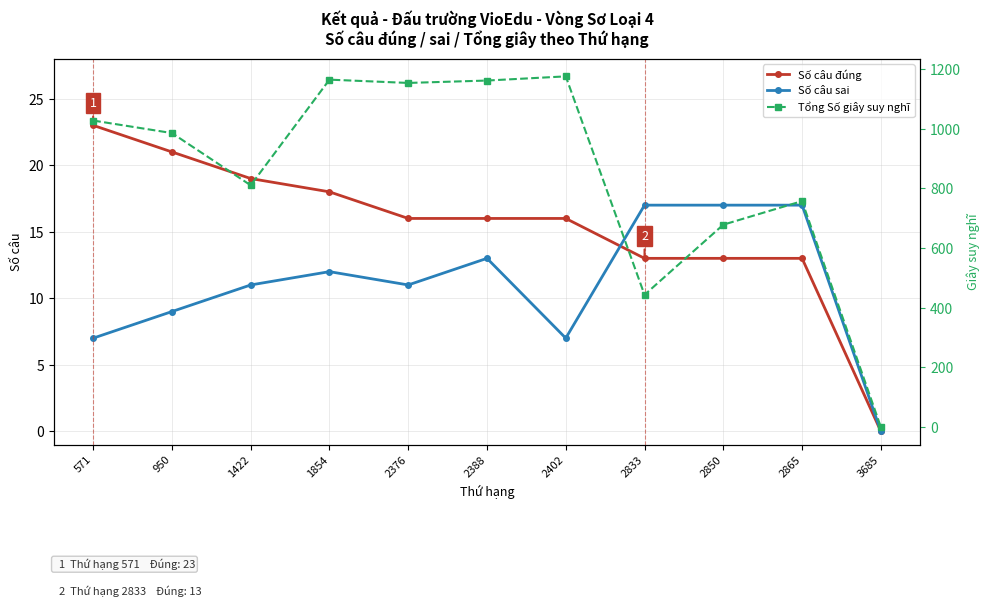

How many intersections are there between Số câu đúng and Số câu sai?

1